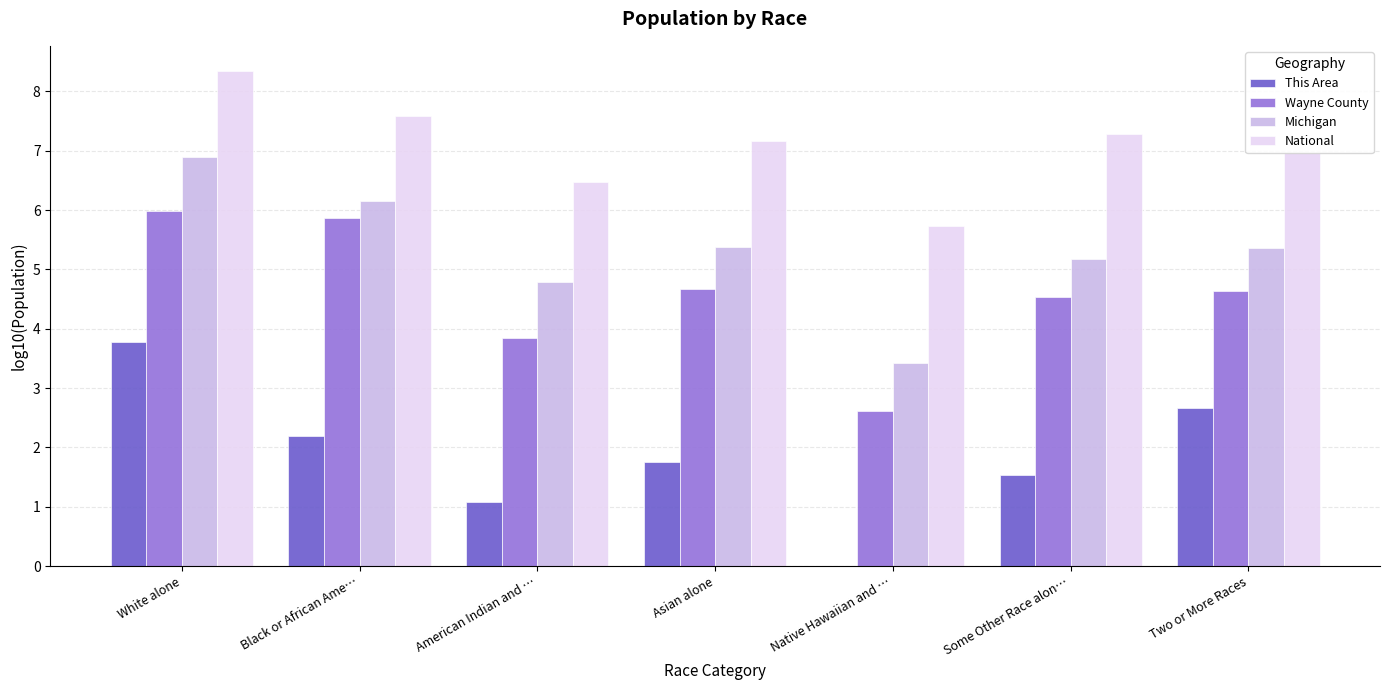

Where does the Wayne County series first go above 4?

White alone